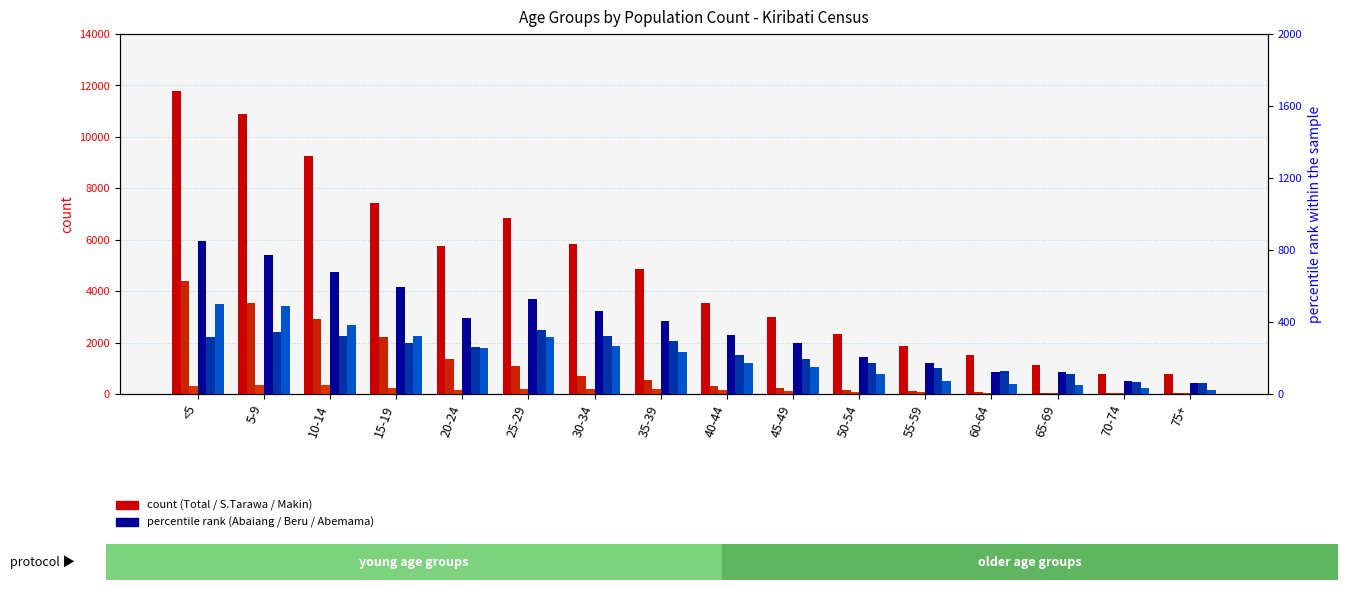

Is the value of Beru at 5-9 greater than the value of Abaiang at 55-59?

Yes